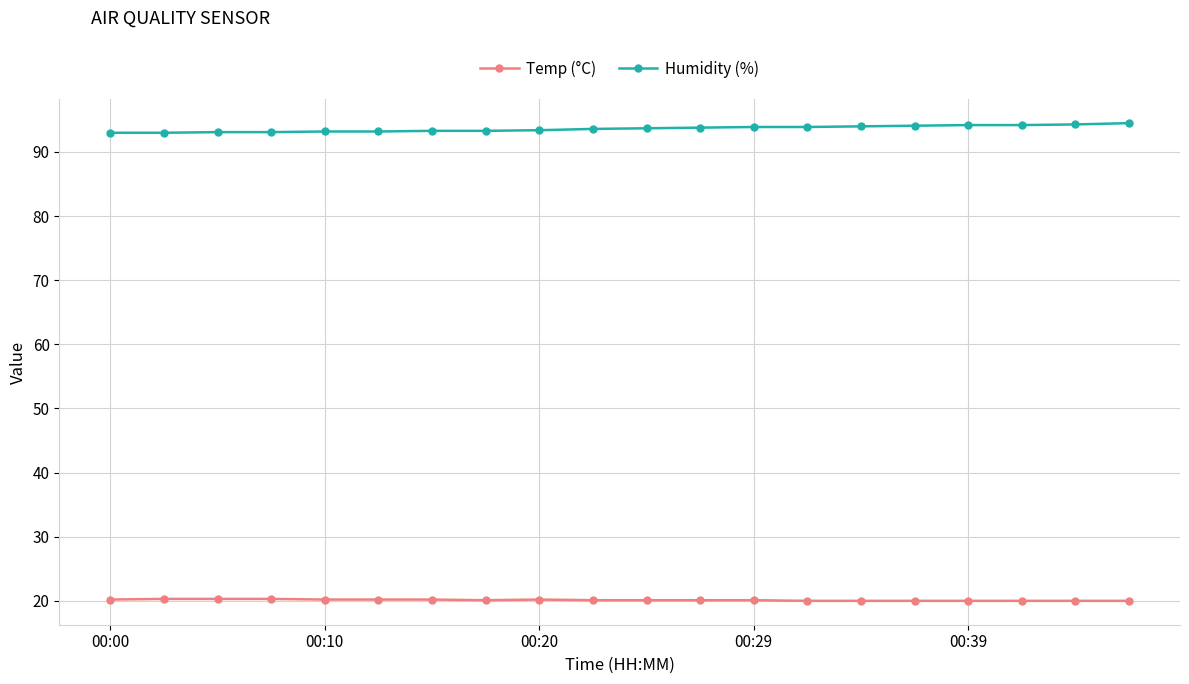

Rank the series by their maximum value, from lowest to highest.

Temp (°C), Humidity (%)